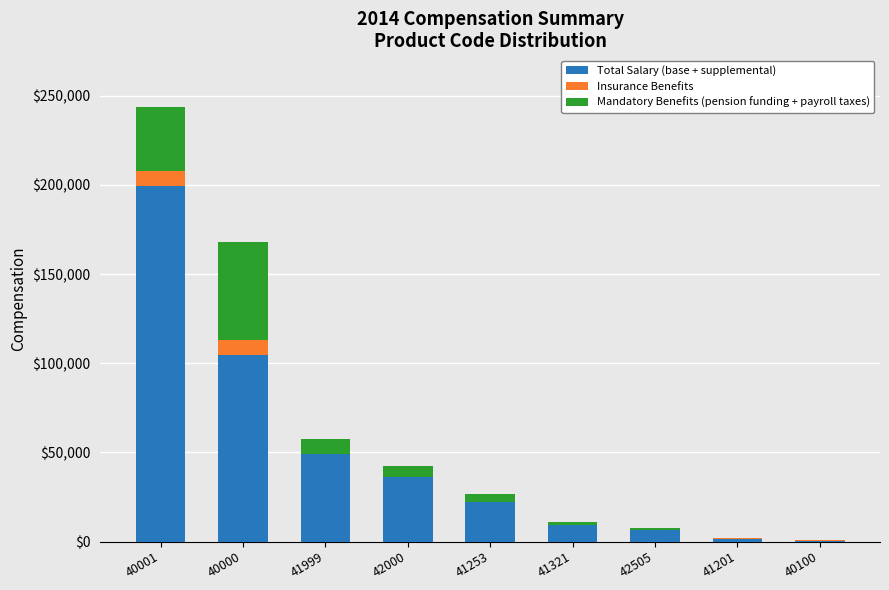

What is the sum of all Total Salary (base + supplemental) values?

428080.7